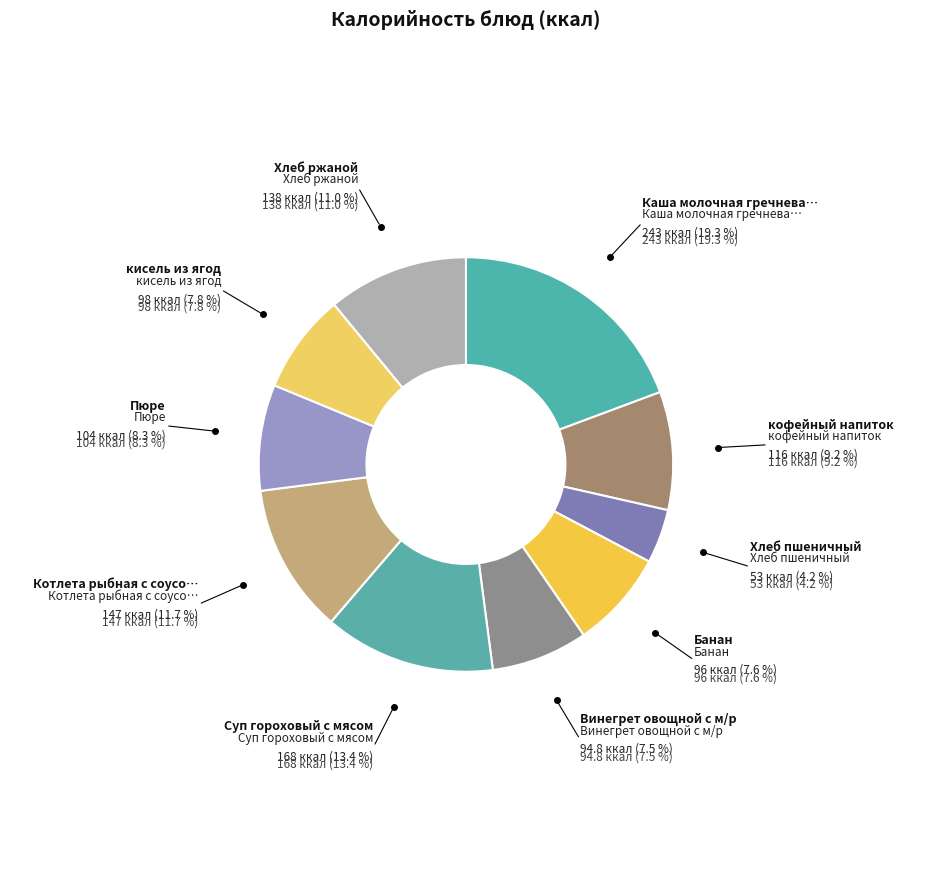

What is the smallest slice in the pie chart?

Хлеб пшеничный